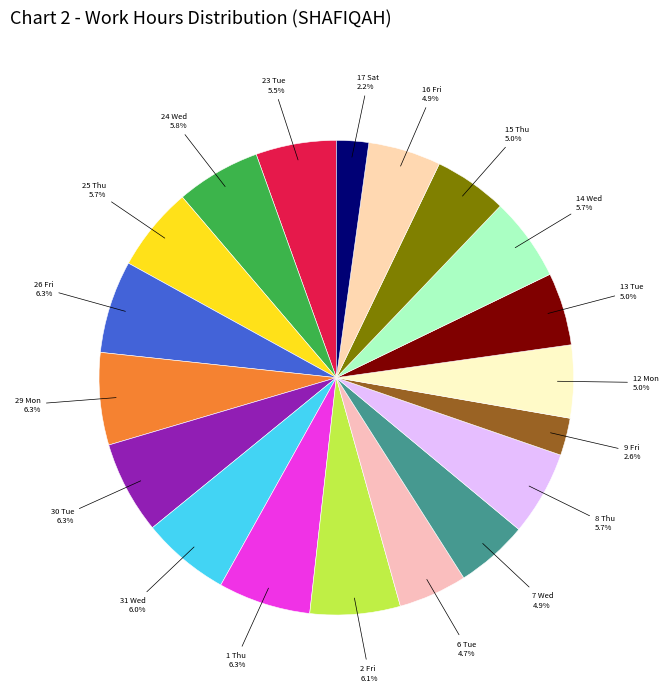

How many slices are in this pie chart?

19